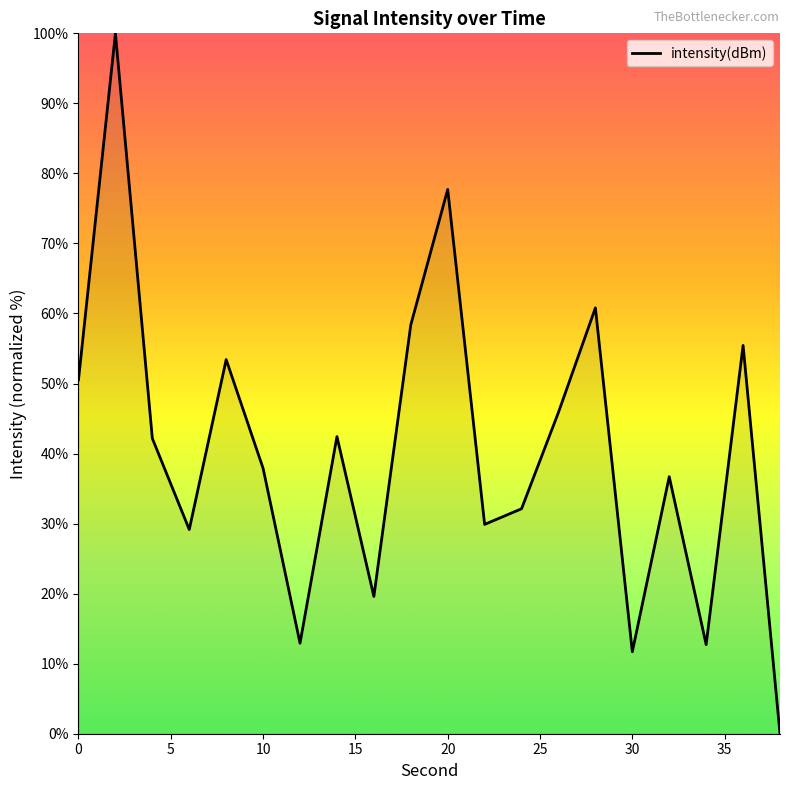

What is the greatest value displayed?

100.0